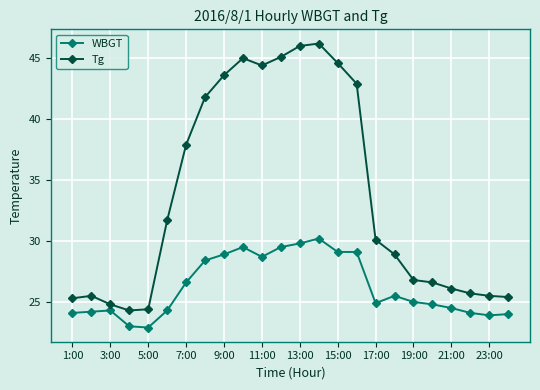

What is the maximum value for WBGT?

30.2